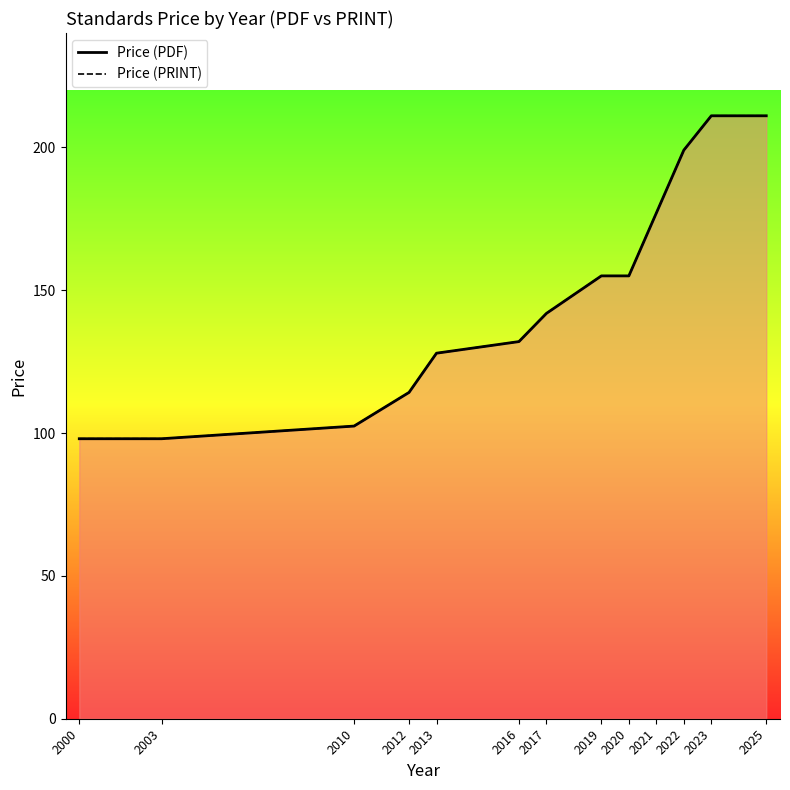

True or false: Price (PDF) has a value of 114.2 at 2012.

True